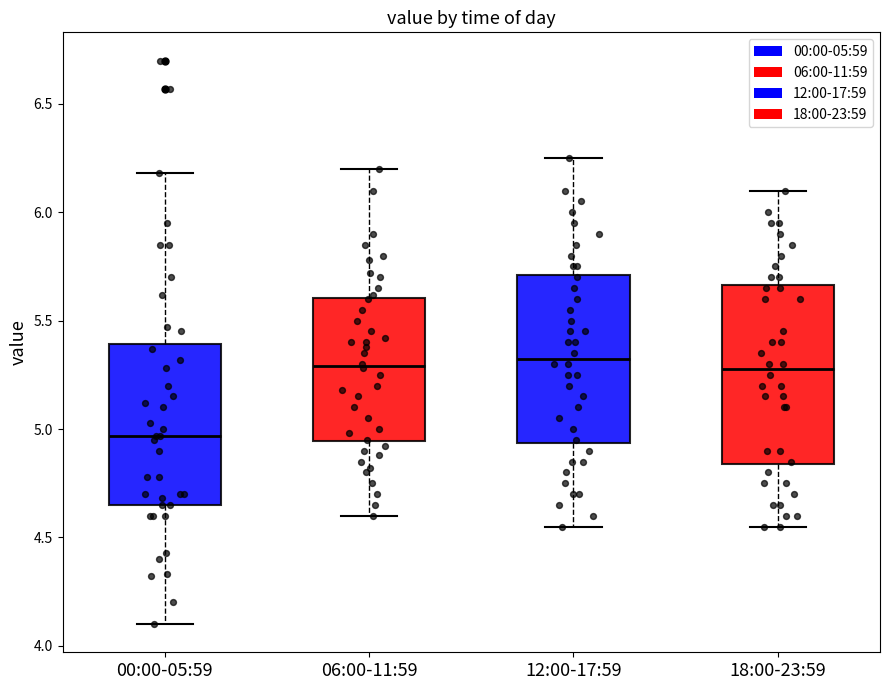

Reading left to right, read every box against the y-axis: the position of its median line, the range the box covers, and the ends of its whiskers. The values are not printed on the chart, so give them approximately, as read against the axis.

00:00-05:59: median 4.95, box 4.65 to 5.40, whiskers 4.10 to 6.20
06:00-11:59: median 5.30, box 4.95 to 5.60, whiskers 4.60 to 6.20
12:00-17:59: median 5.35, box 4.95 to 5.70, whiskers 4.55 to 6.25
18:00-23:59: median 5.30, box 4.85 to 5.65, whiskers 4.55 to 6.10